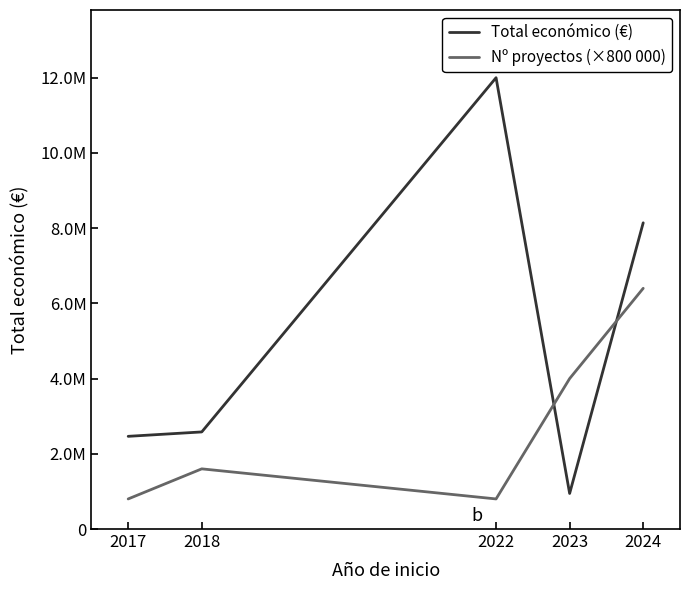

What are all the series names shown in the legend?

Total económico (€), Nº proyectos (×800 000)